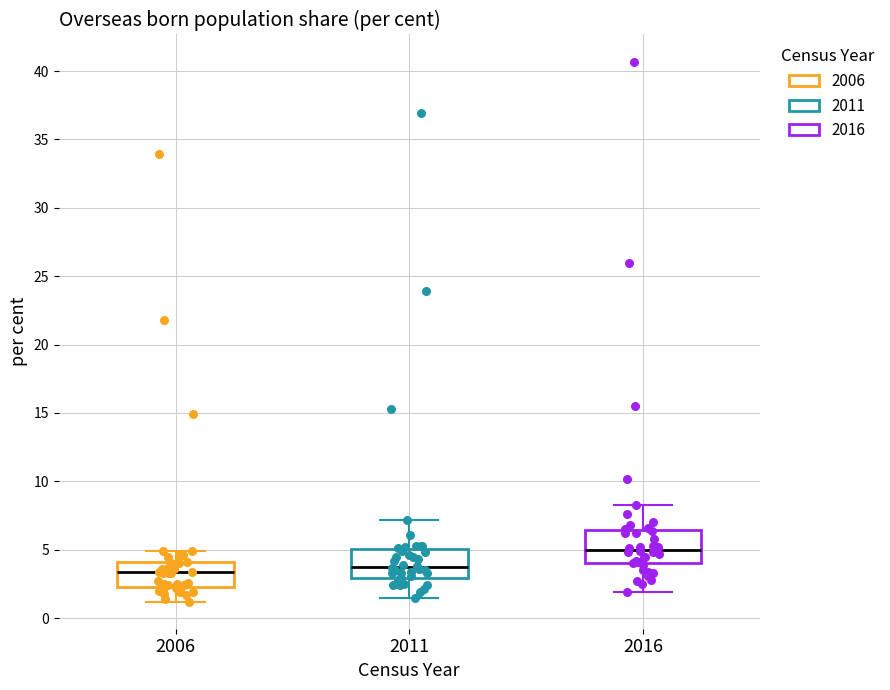

Reading left to right, transcribe this box plot: for each box, give where its median line is, the range the box spans, and where its two whiskers end, as read against the y-axis. The values are not printed on the chart, so give them approximately, as read against the axis.

2006: median 3.5, box 2.5 to 4.0, whiskers 1.0 to 5.0
2011: median 4.0, box 3.0 to 5.0, whiskers 1.5 to 7.0
2016: median 5.0, box 4.0 to 6.5, whiskers 2.0 to 8.5